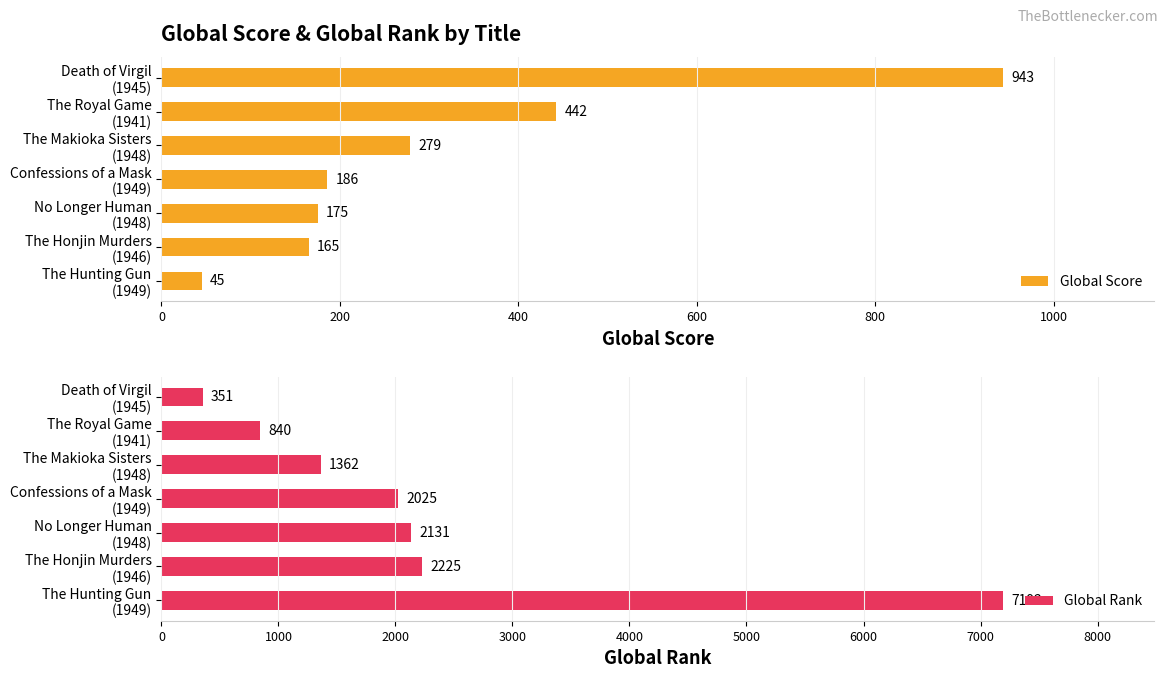

The Global Score series shows 638 at 200. True or false?

False